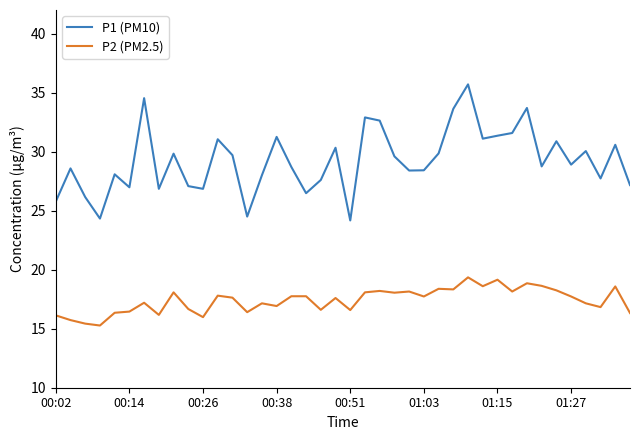

What is the difference between the maximum and minimum values in the P2 (PM2.5) series?

4.1